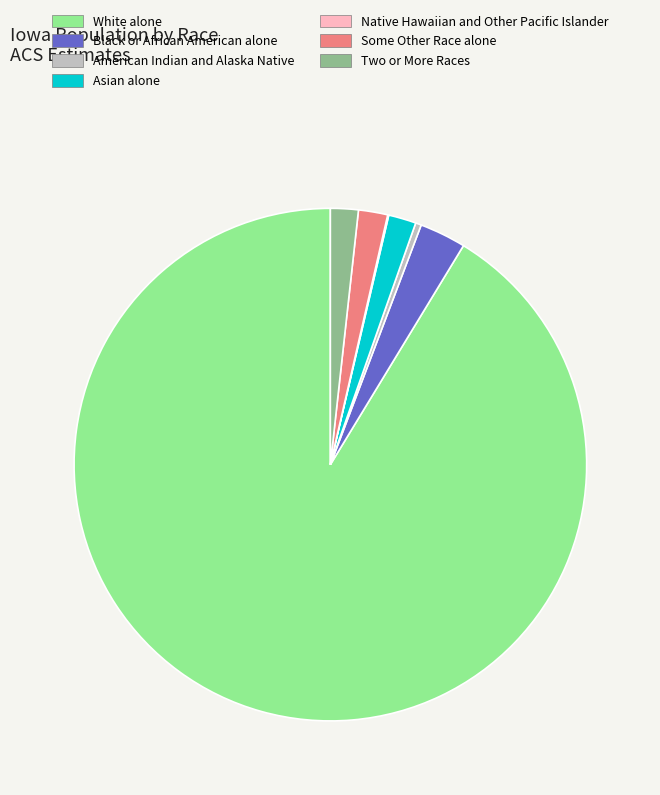

Does White alone account for over 50% of the chart?

Yes